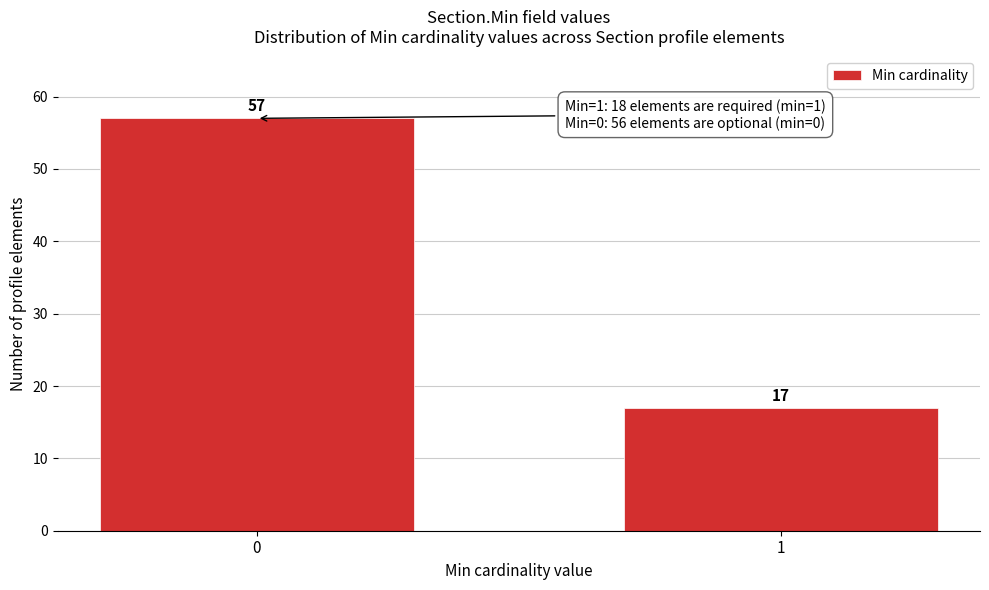

Reading left to right, what are all the values shown in this chart?

57	17